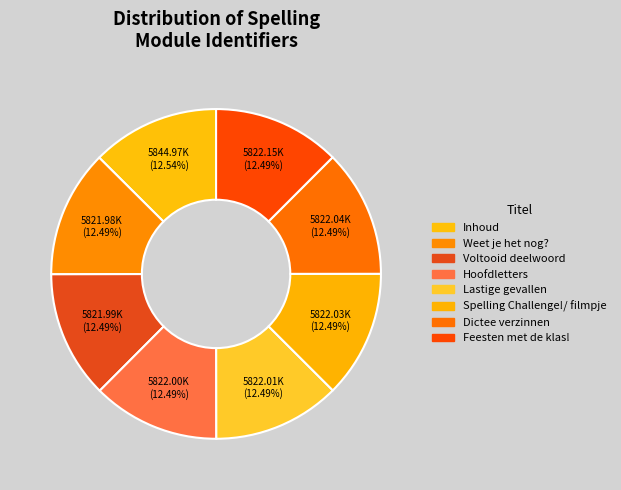

Is it true that Lastige gevallen is 25% of the pie?

False